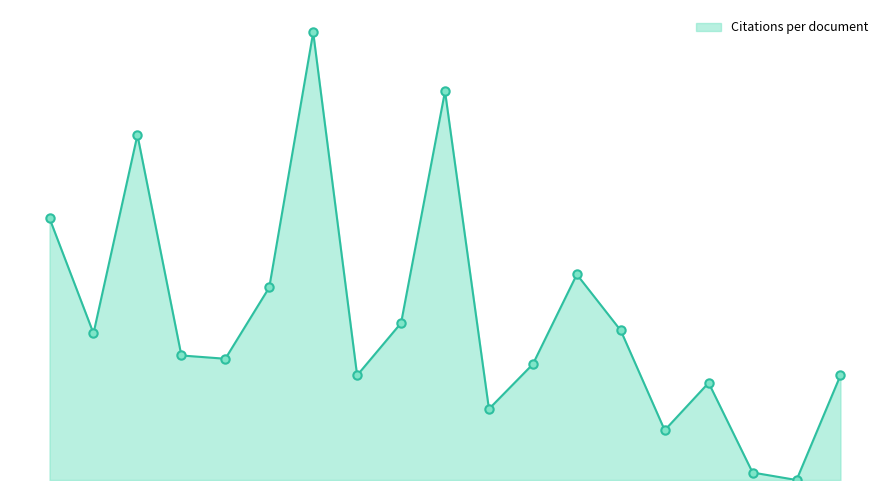

List the labels in order of value, largest first.

Guadeloupe, Saint Vincent and the Grenadines, Puerto Rico, Cuba, Saint Lucia, Barbados, Bahamas, Grenada, Trinidad and Tobago, Jamaica, Dominican Republic, Cayman Islands, Haïti, Martinique, Virgin Islands (British), Aruba, Curaçao, Antigua and Barbuda, Dominica